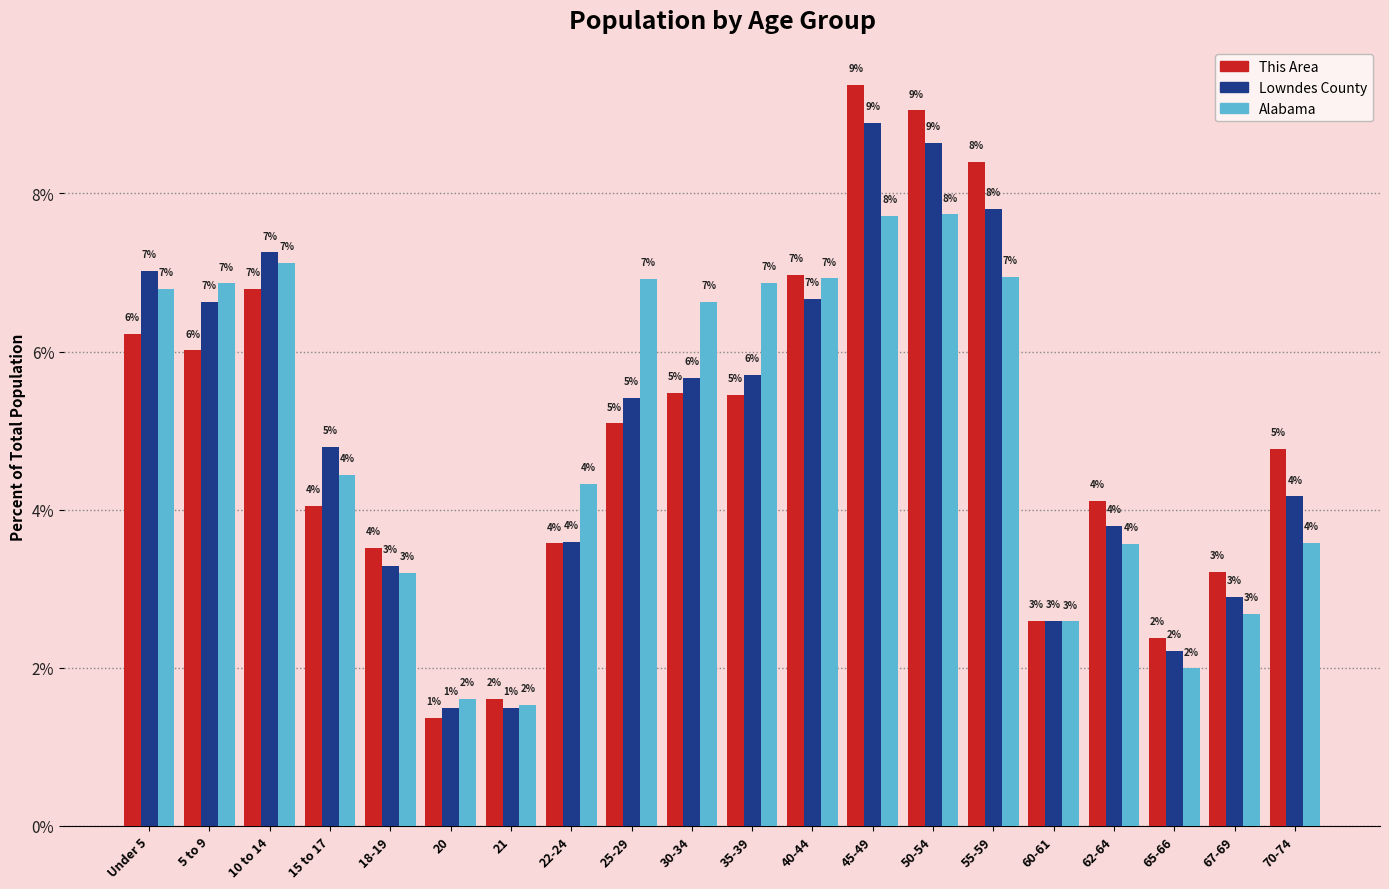

What is the difference between the maximum and minimum values in the This Area series?

8.0